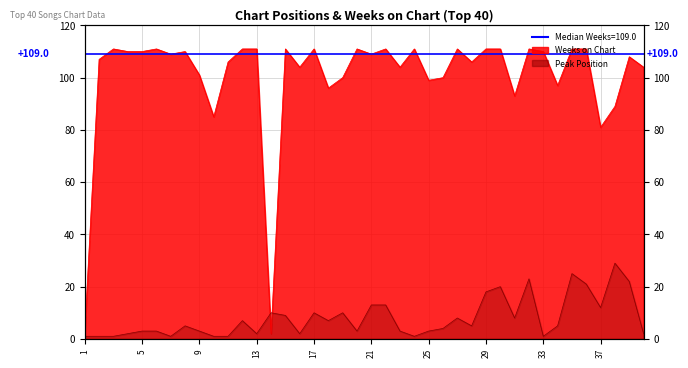

How many data points in Peak Position are above 5?

18